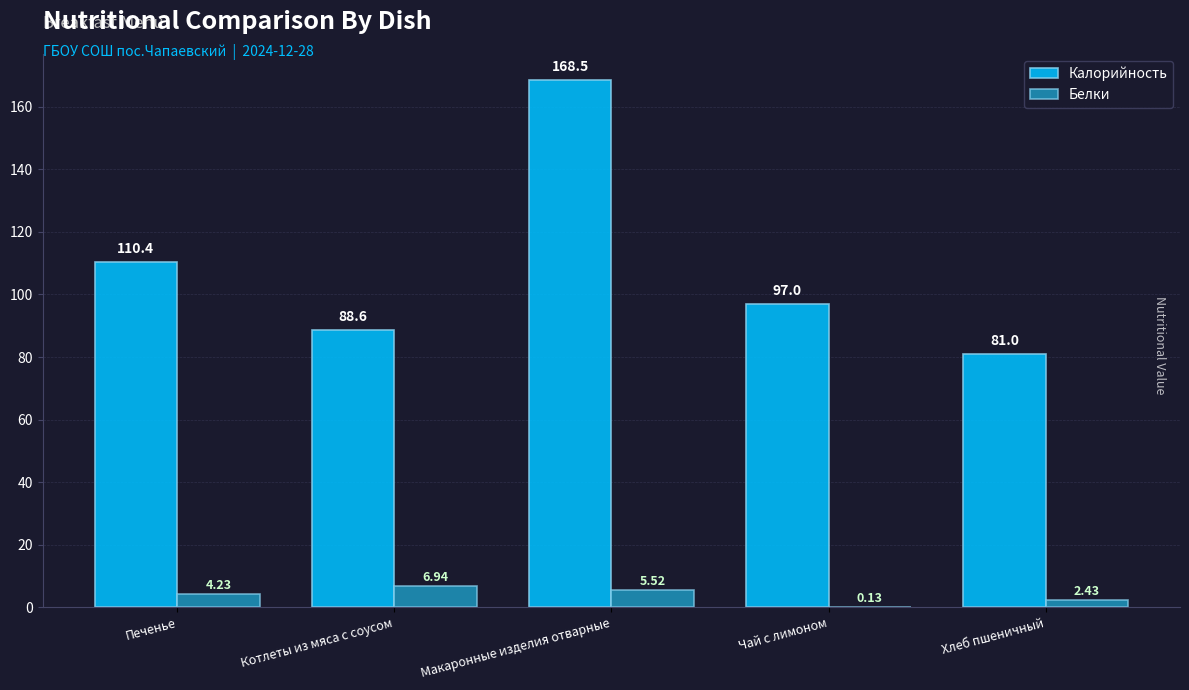

How many data points does each series have?

5